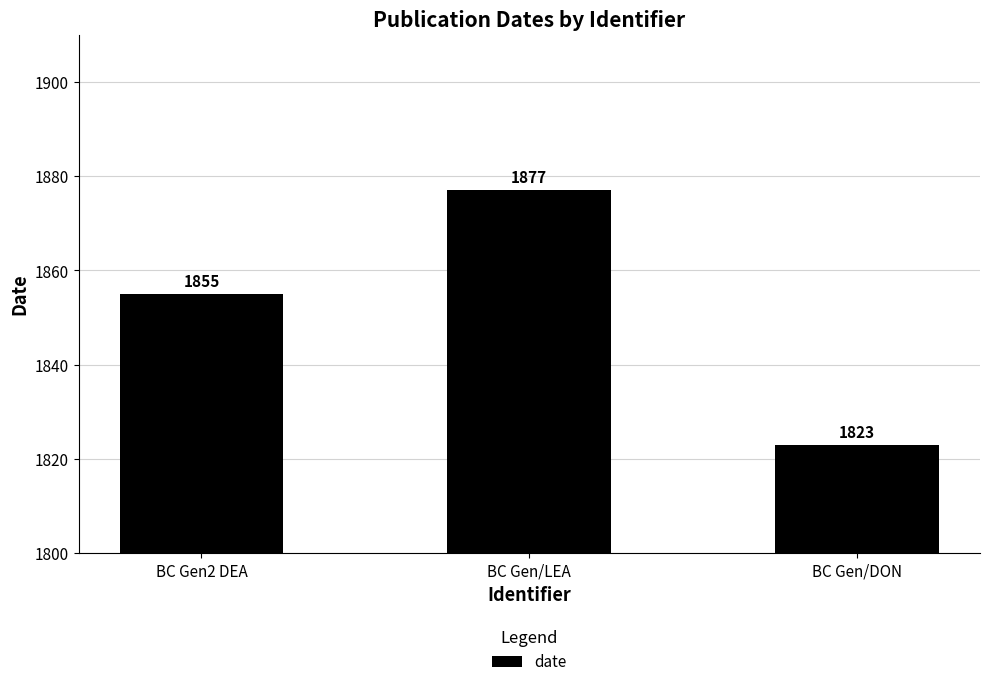

What is the value of the 1st bar from the left?

1855